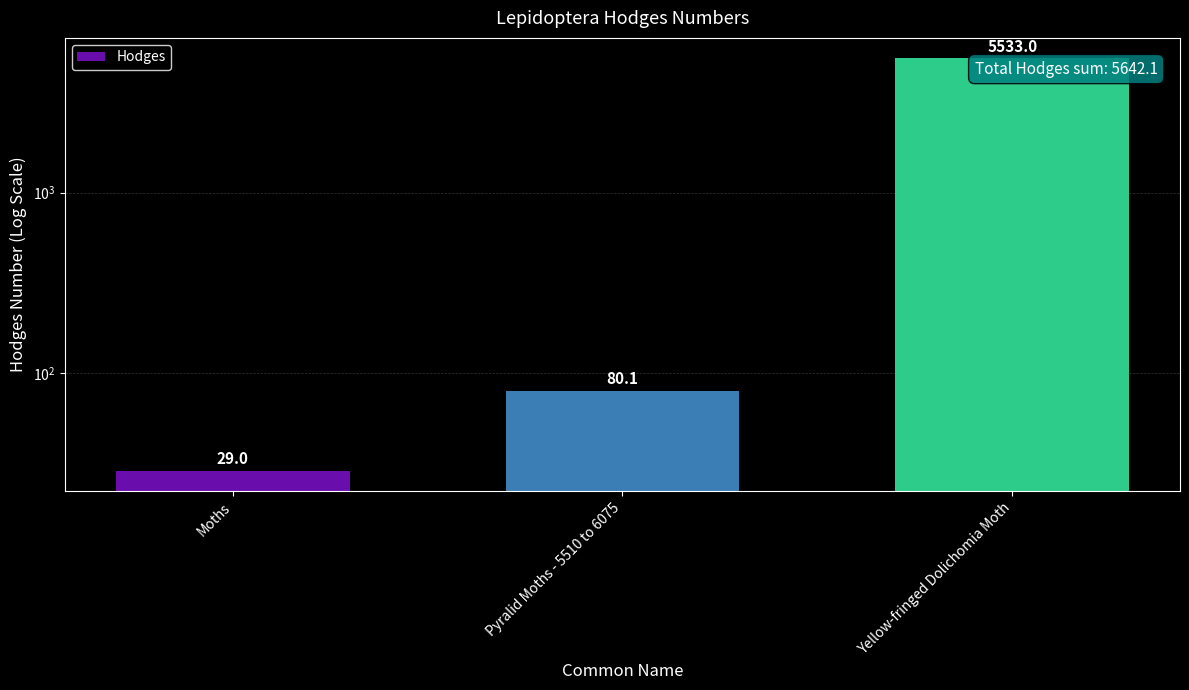

What is the sum of all values?

5642.1